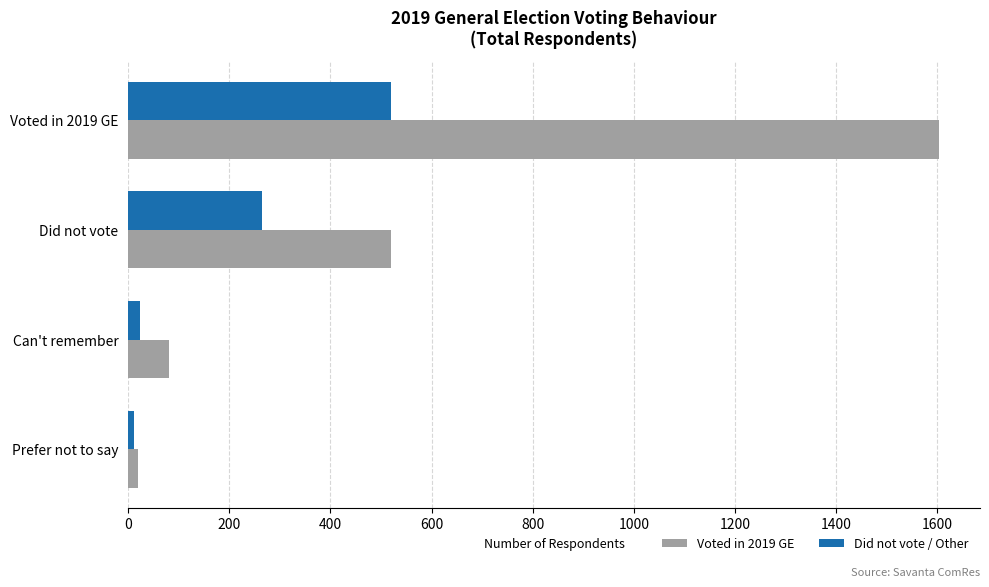

At which label does Did not vote / Other reach its peak?

Voted in 2019 GE